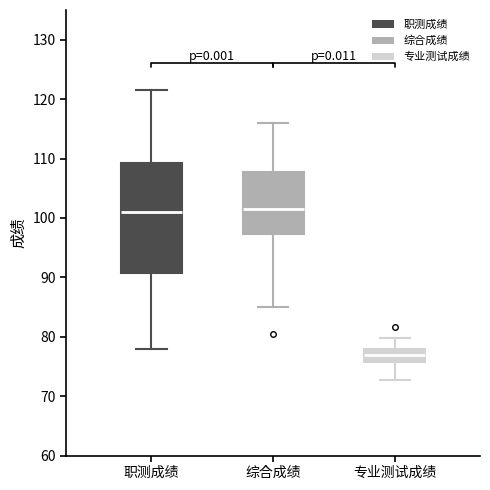

Where does the upper whisker of the box for 专业测试成绩 end on the y-axis? The values are not printed on the chart, so give them approximately, as read against the axis.

80